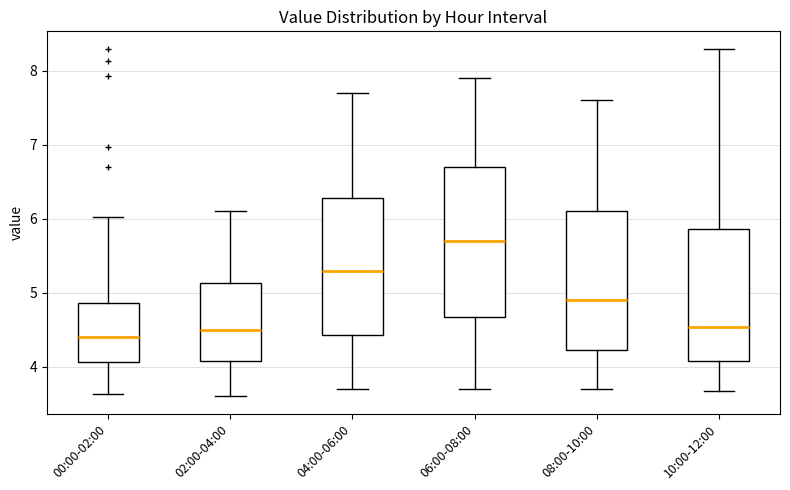

Comparing the boxes themselves (not the whiskers), which one is the tallest?

06:00-08:00